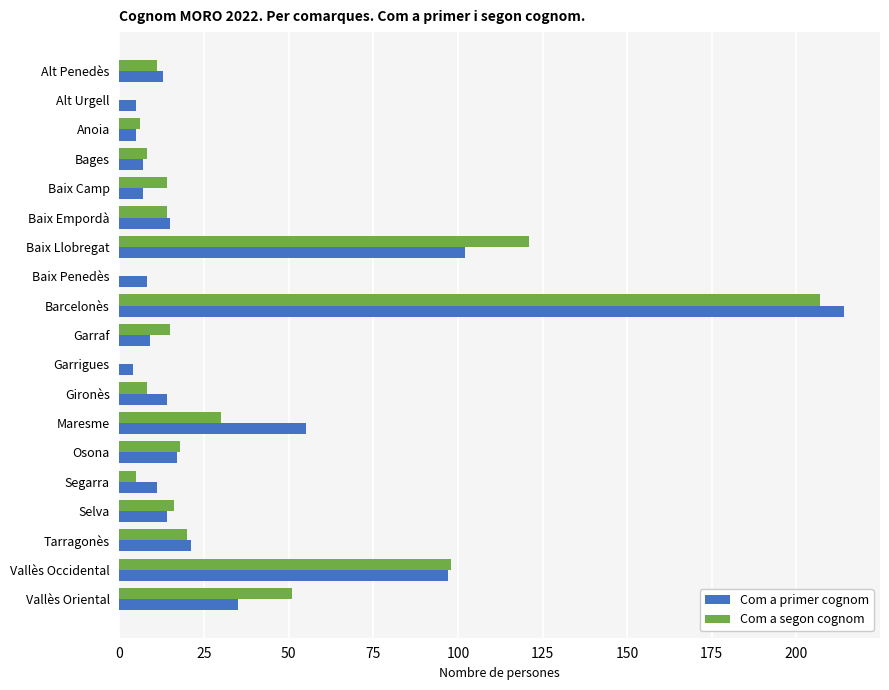

What is the maximum value for Com a primer cognom?

214